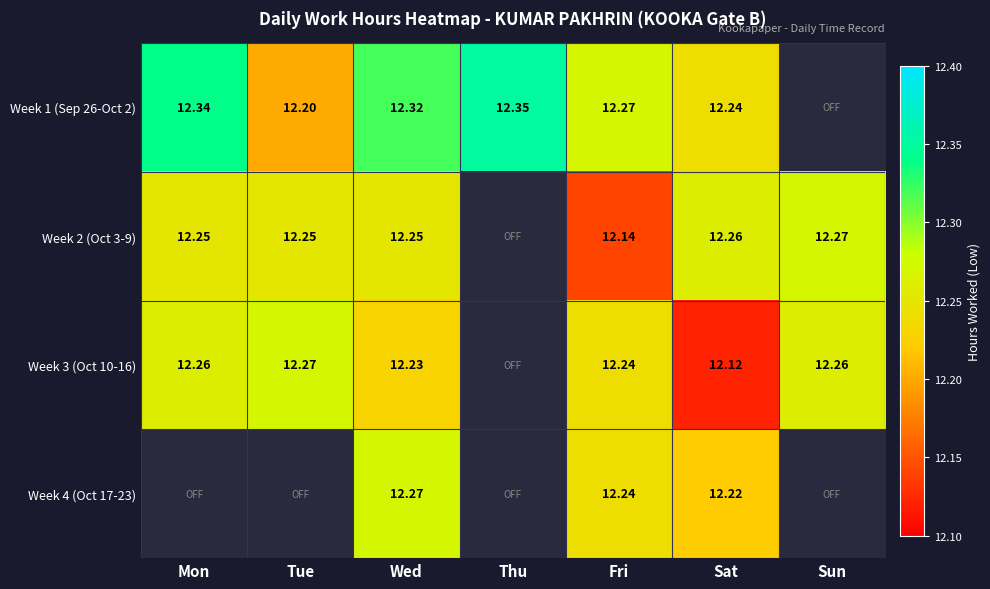

What is the difference between the maximum and minimum values in the Week 2 (Oct 3-9) series?

0.1